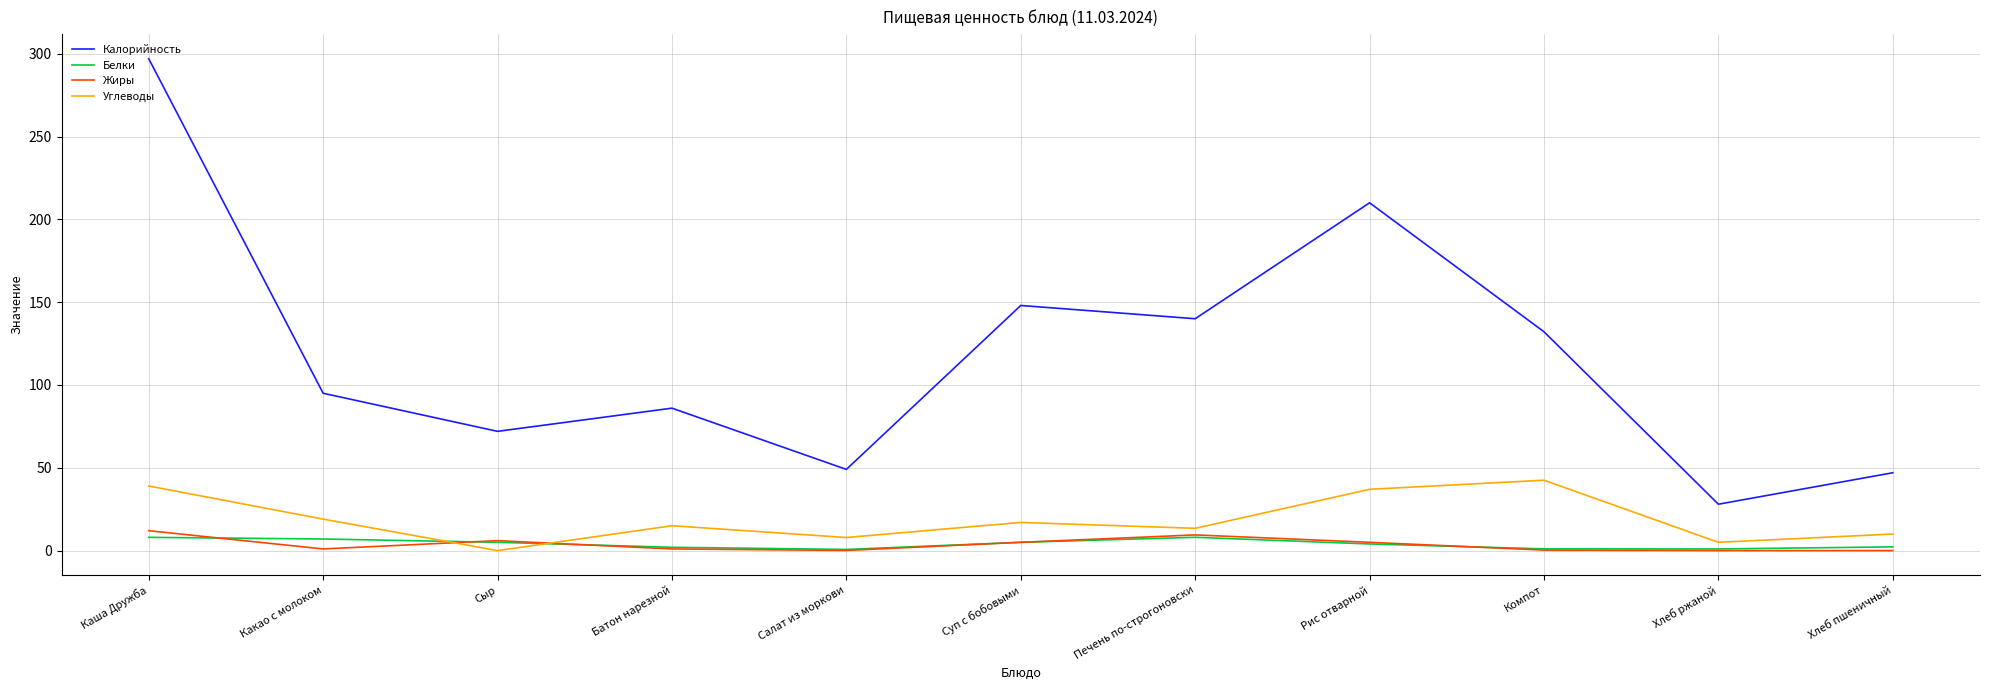

Which series has the widest spread of values?

Калорийность